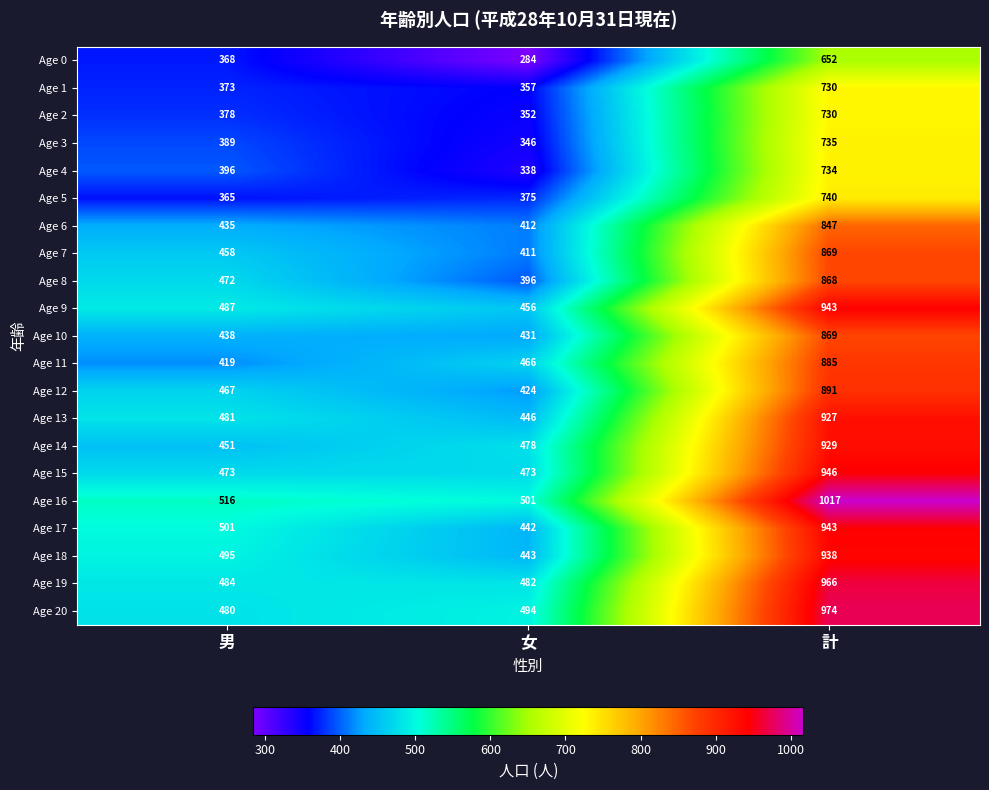

At 女, list the series in order from largest to smallest.

Age 16, Age 20, Age 19, Age 14, Age 15, Age 11, Age 9, Age 13, Age 18, Age 17, Age 10, Age 12, Age 6, Age 7, Age 8, Age 5, Age 1, Age 2, Age 3, Age 4, Age 0